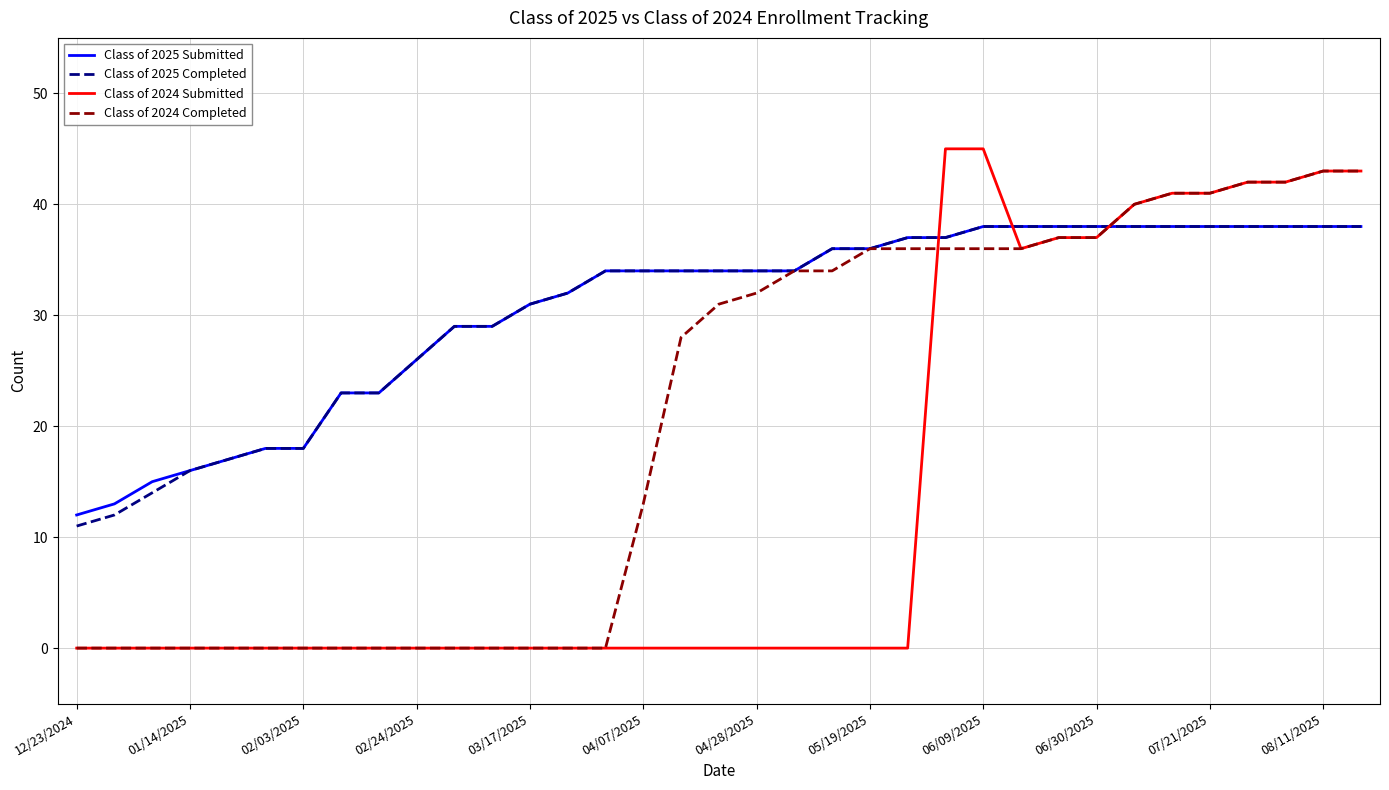

Which series has the widest spread of values?

Class of 2024 Submitted